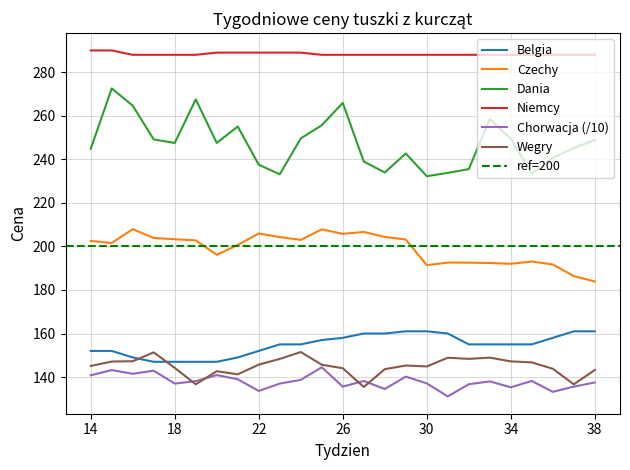

Is it true that Wegry equals 253.9 at 26?

False